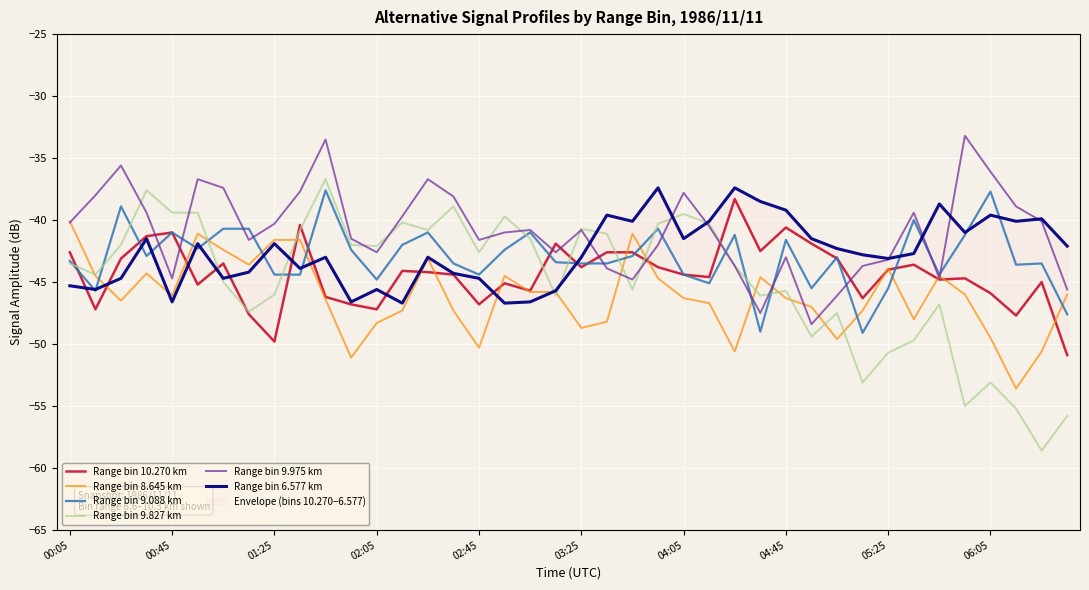

Which category has the highest value in the Range bin 8.645 km series?

00:05